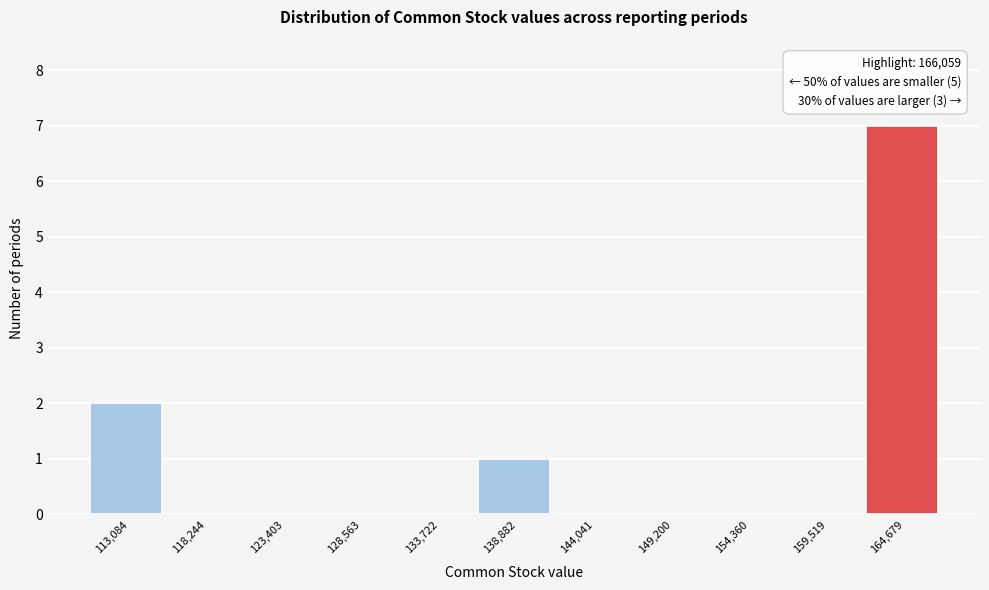

Over which range of the x-axis is the bar tallest?

162000 to 167000